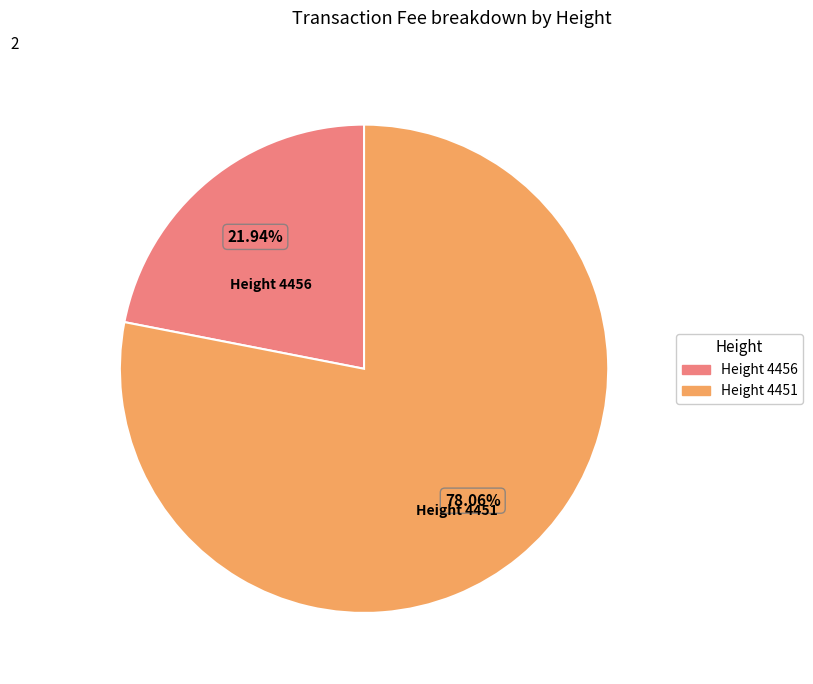

Is there a majority slice in this chart?

Yes